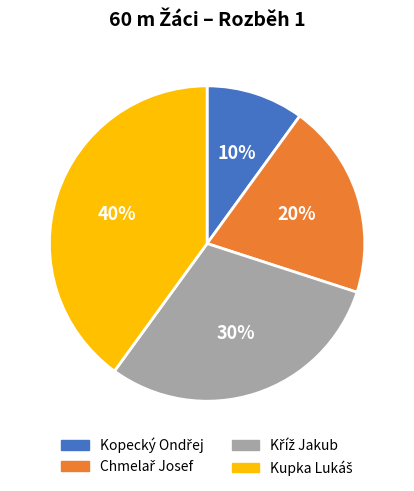

Count the number of slices in the pie.

4